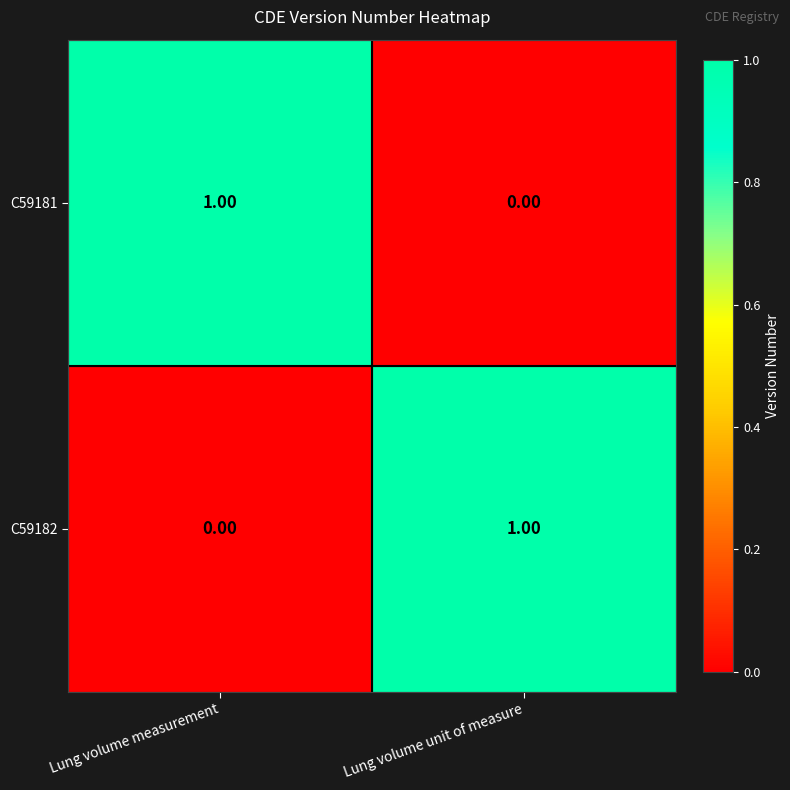

At which label does C59182 reach its minimum?

Lung volume measurement